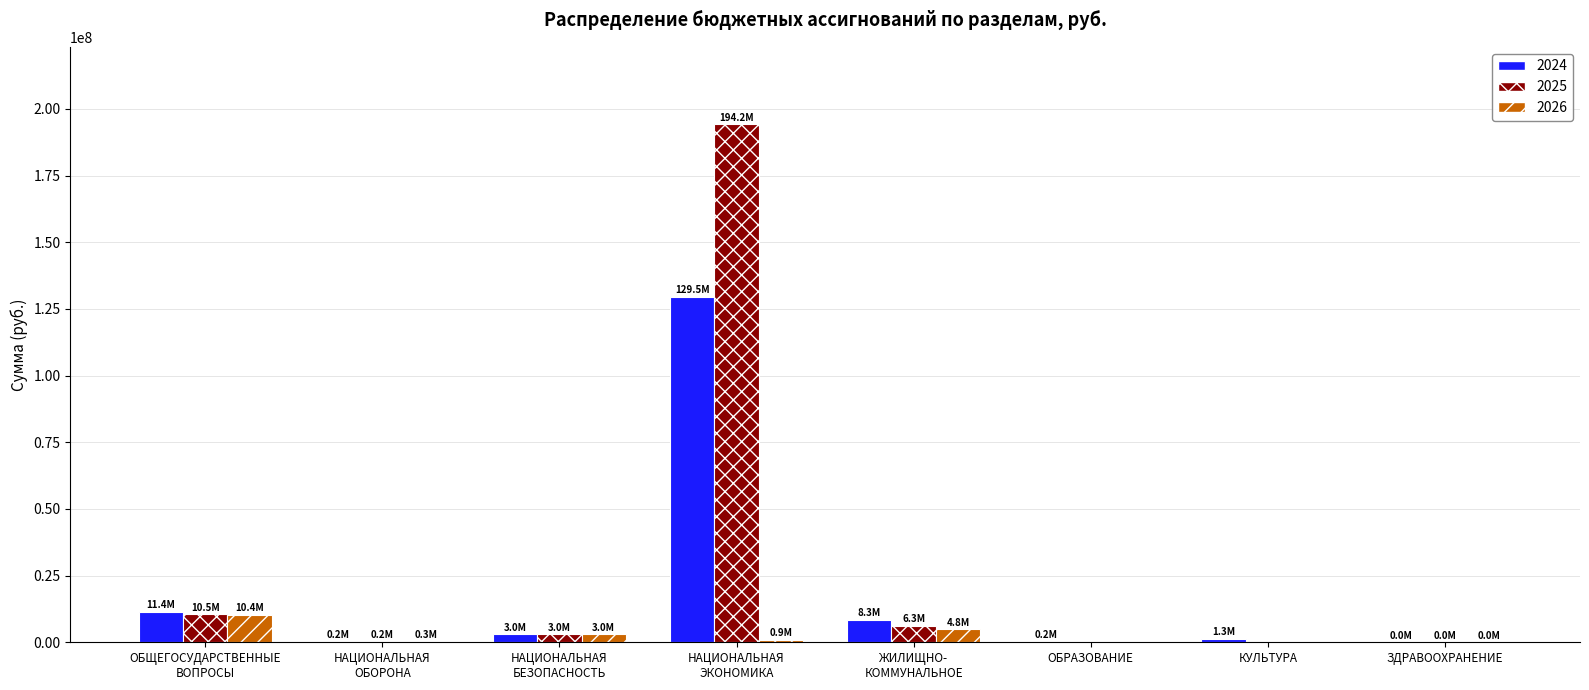

At which label is 2026 closest to 5196995?

ЖИЛИЩНО-
КОММУНАЛЬНОЕ